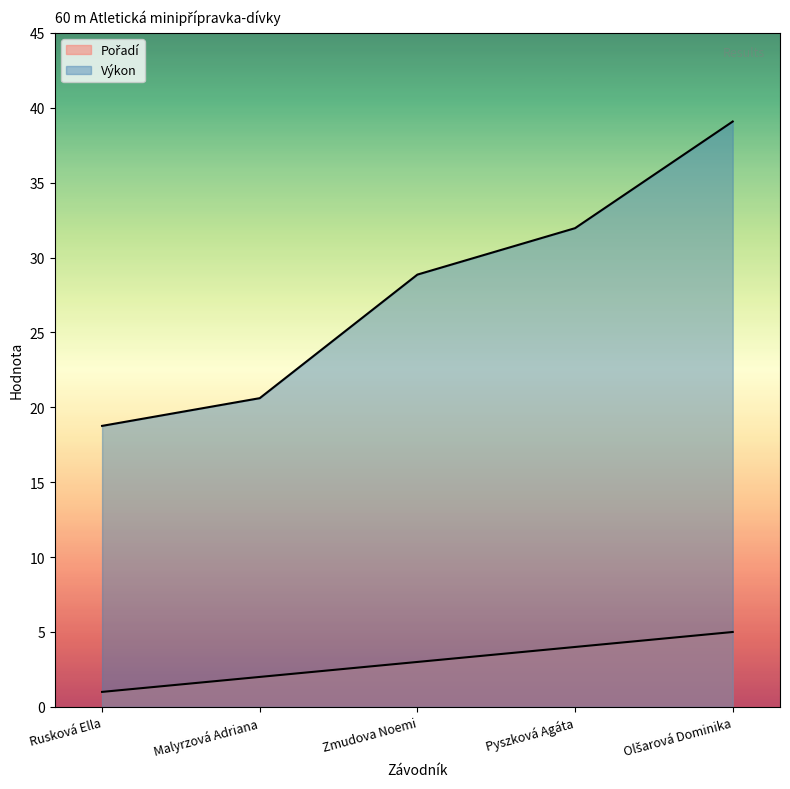

What is the label of the 4th point from the left?

Pyszková Agáta